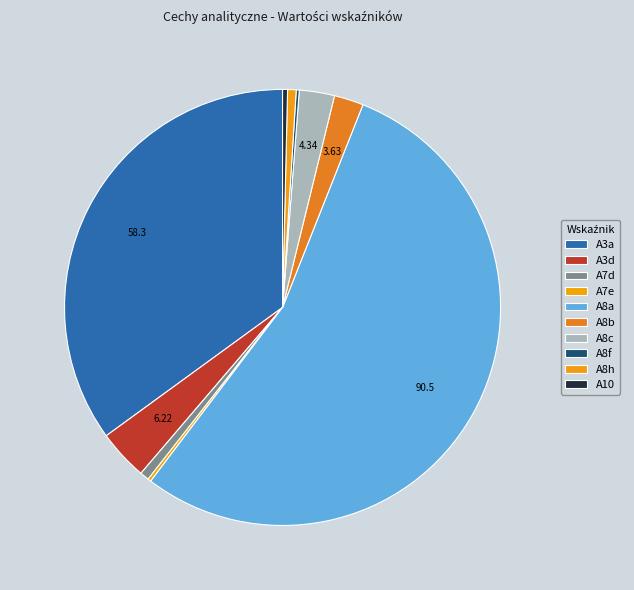

What is the smallest slice in the pie chart?

A8f